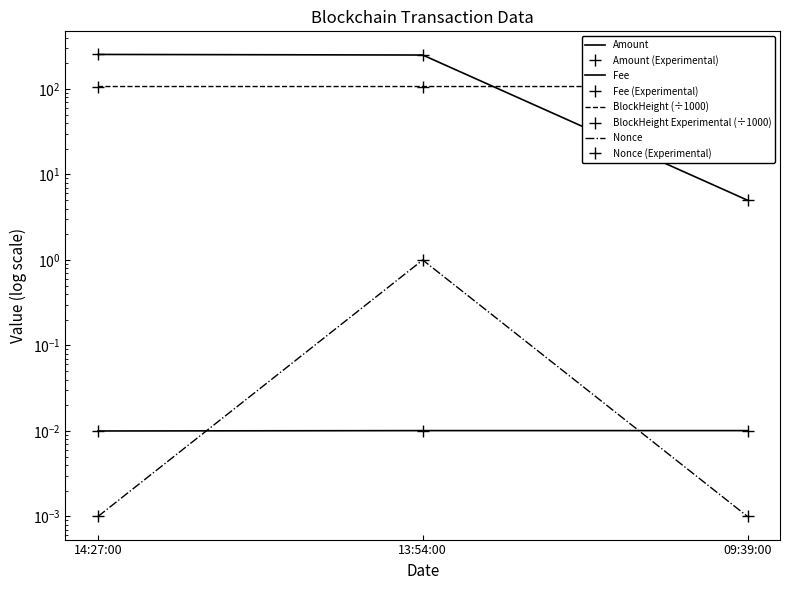

The BlockHeight series shows 106.8 at 09:39:00. True or false?

True